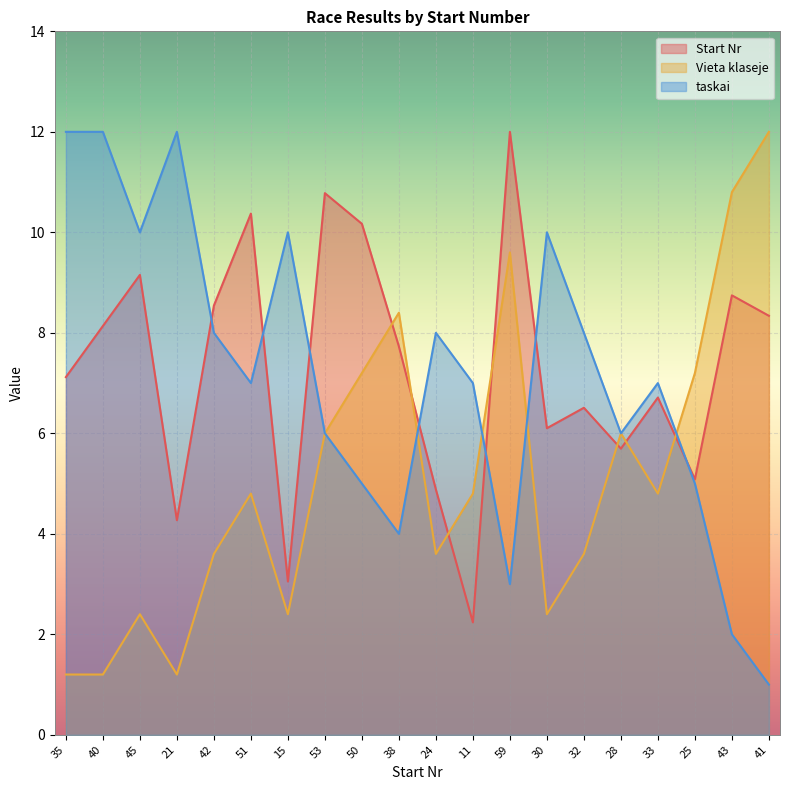

Where is the first local maximum for taskai?

21